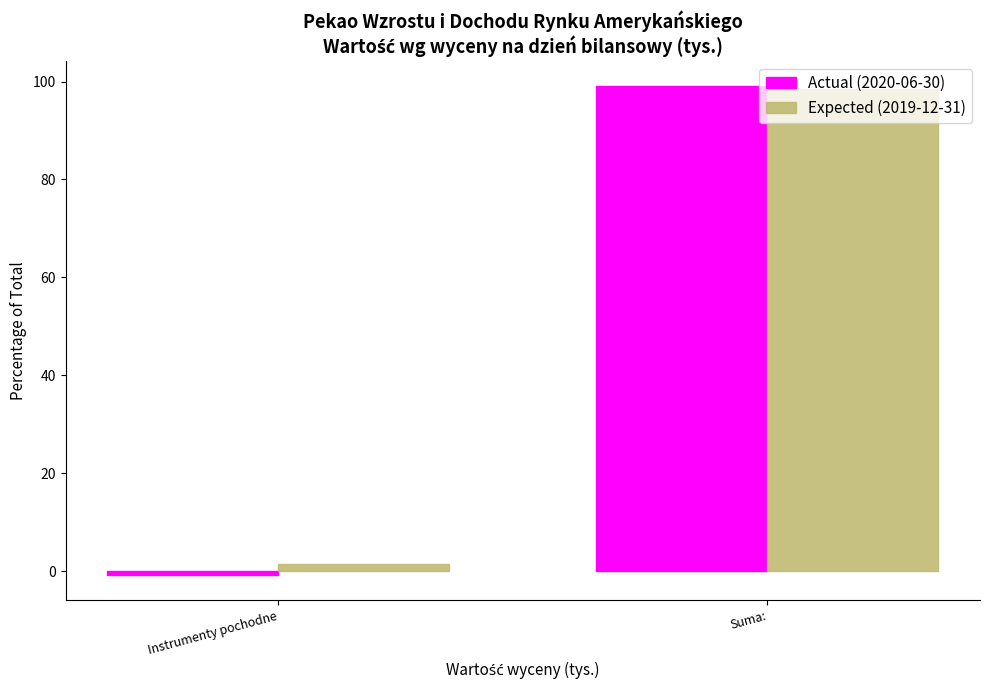

True or false: Expected (2019-12-31) has a value of 98.5 at Suma:.

True